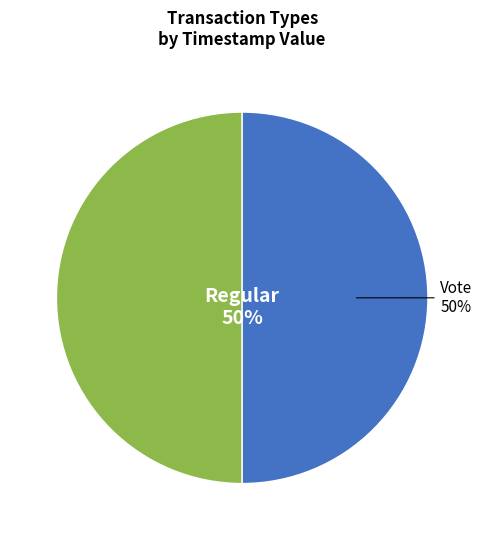

To the nearest percent, what is the average slice percentage?

50%